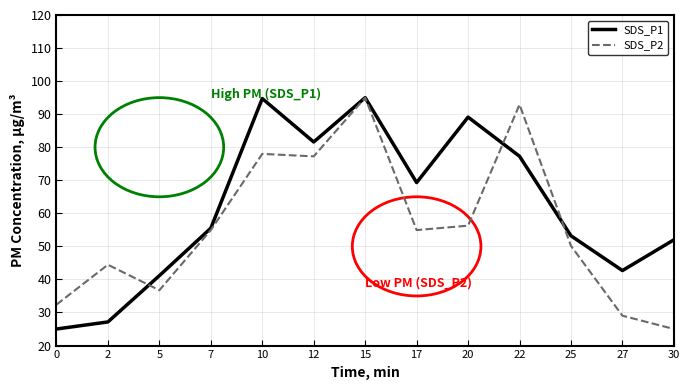

At 5, list the series in order from largest to smallest.

SDS_P1, SDS_P2